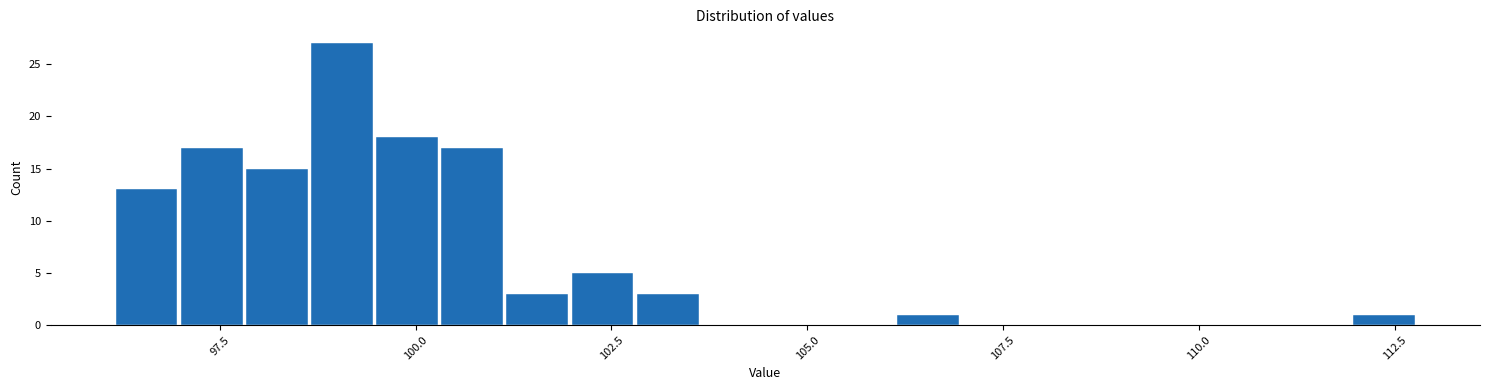

Read against the x-axis, roughly where is the centre of the tallest bar?

99.0